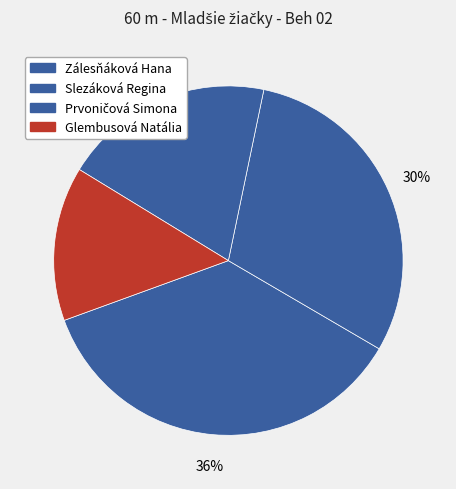

Which slice is the smallest?

Glembusová Natália